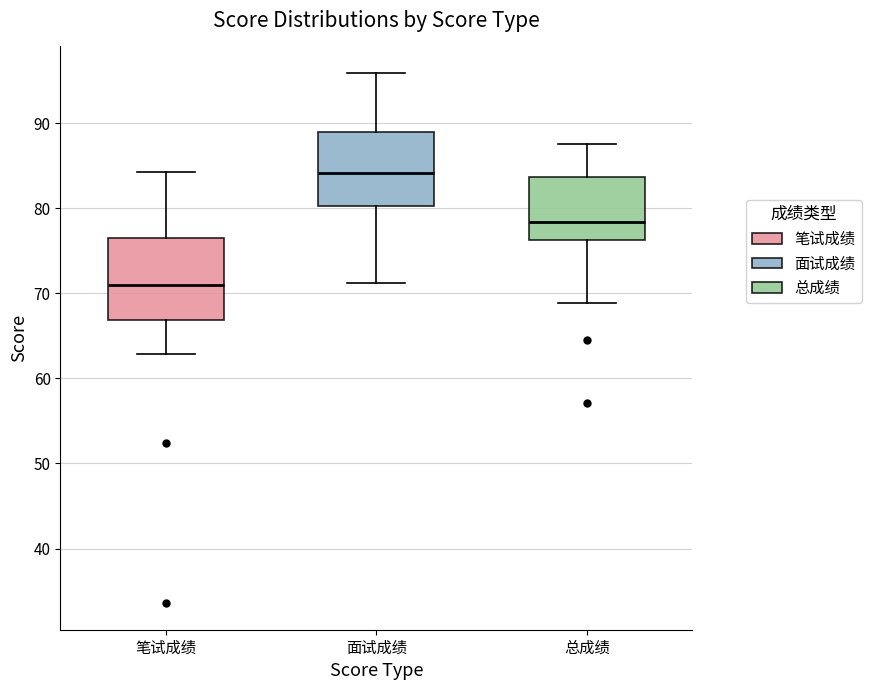

Which box has the highest median line?

面试成绩